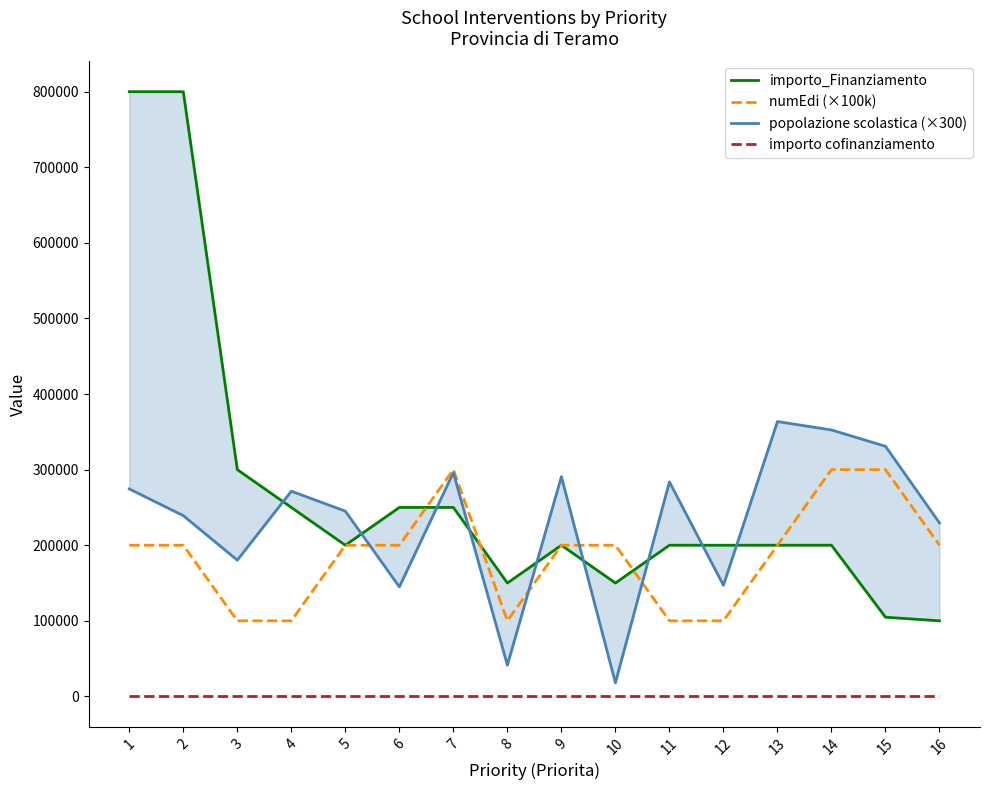

True or false: numEdi (×100k) and importo cofinanziamento intersect in this chart.

False